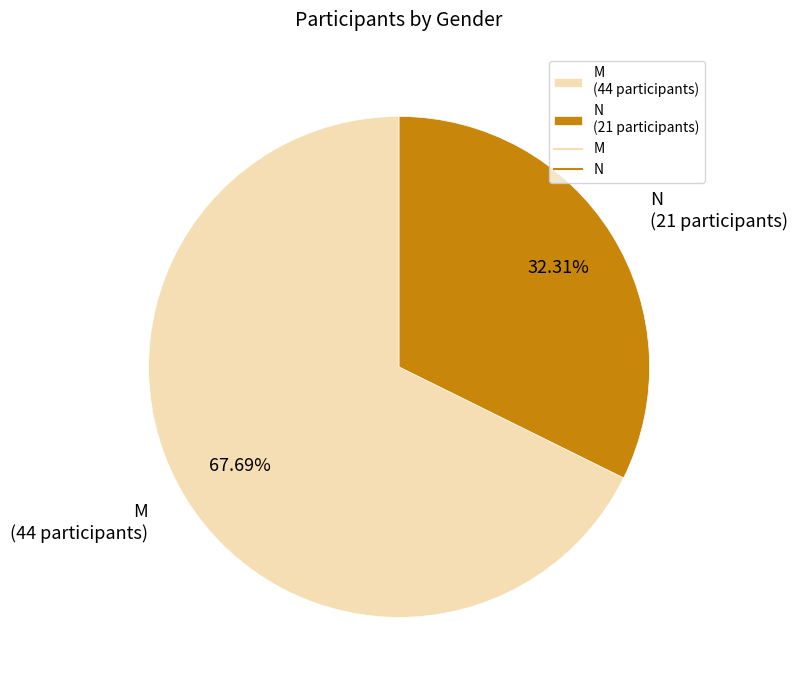

What percentage is the N slice, to the nearest percent?

32%